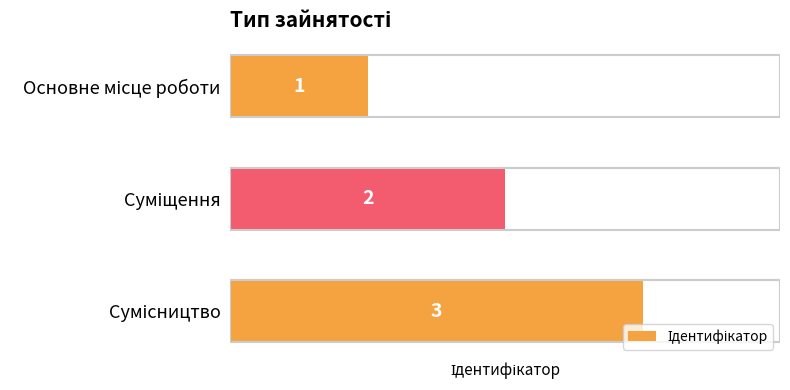

How many categories are shown in the chart?

3